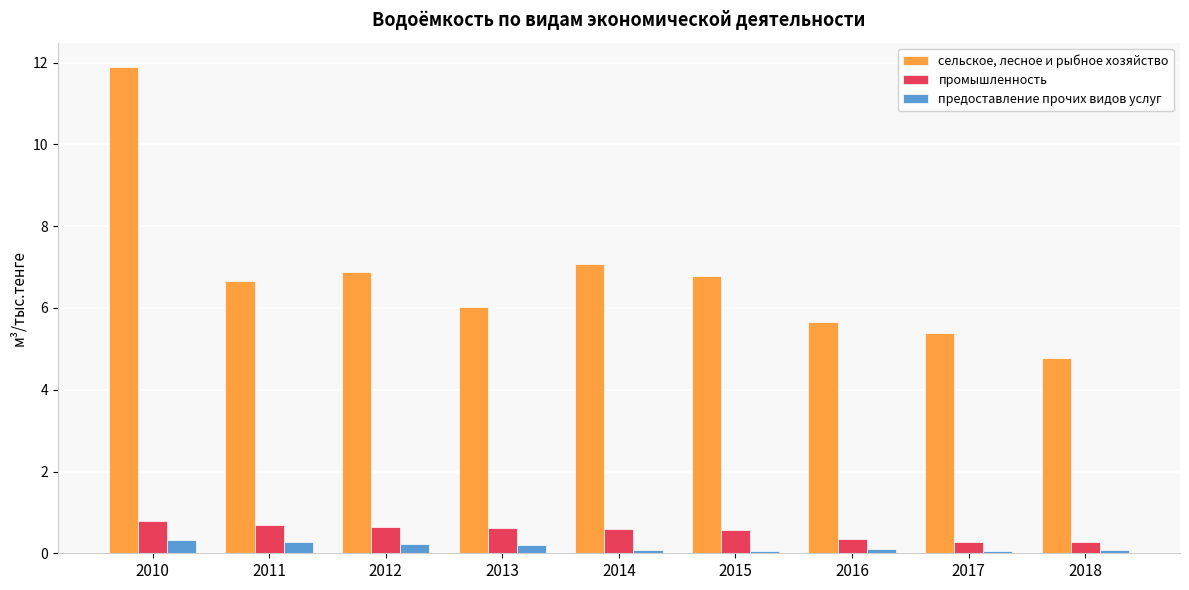

What is the difference between the highest and lowest values at 2016?

5.6